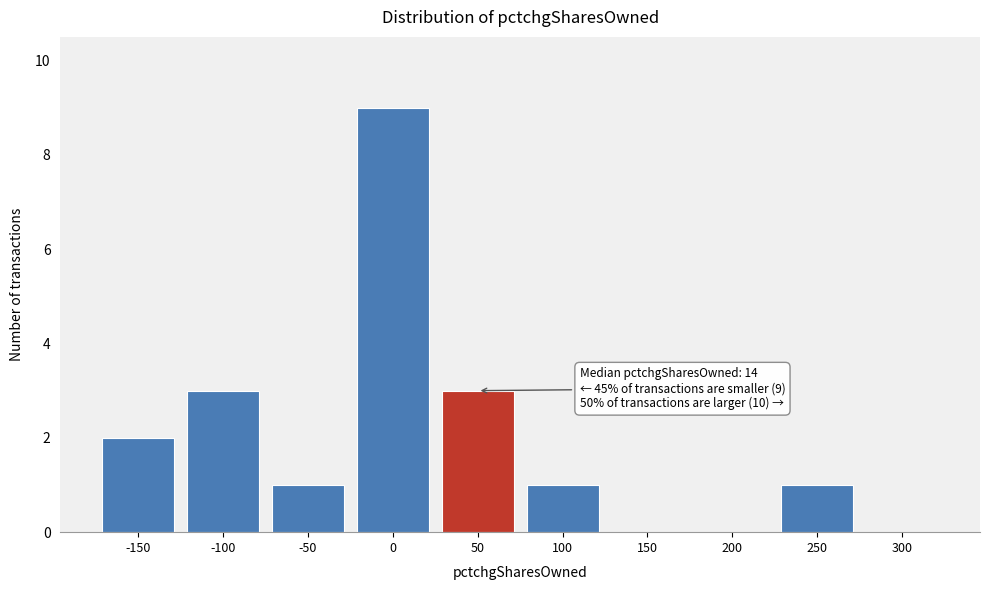

Reading left to right, extract all data points from this chart.

-150=2	-100=3	-50=1	0=9	50=3	100=1	150=0	200=0	250=1	300=0